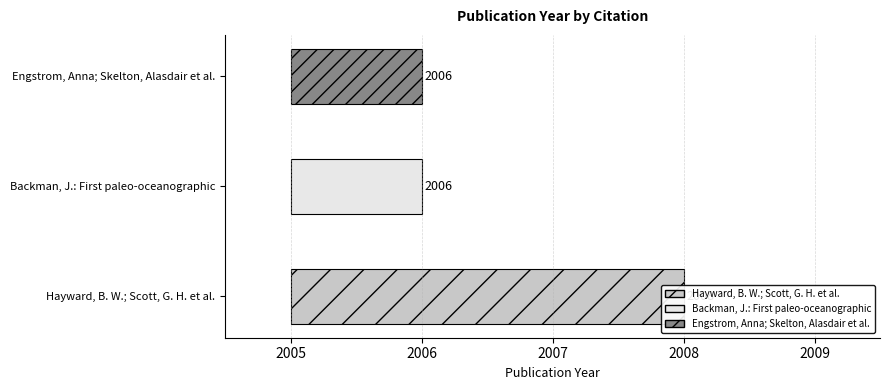

What is the minimum value shown in the chart?

2006